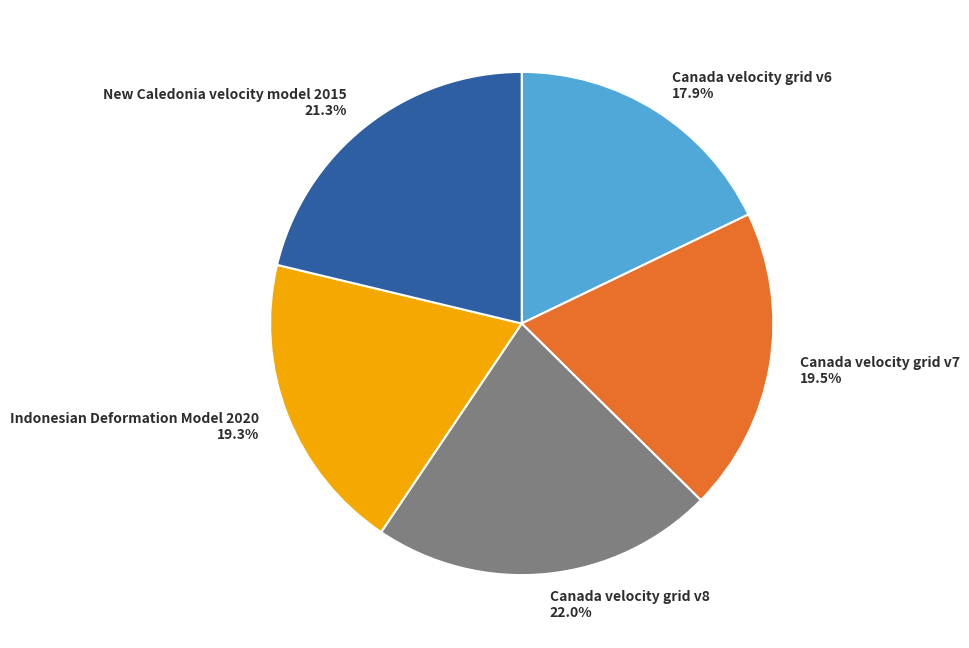

To the nearest percent, what portion does Canada velocity grid v6 represent?

18%